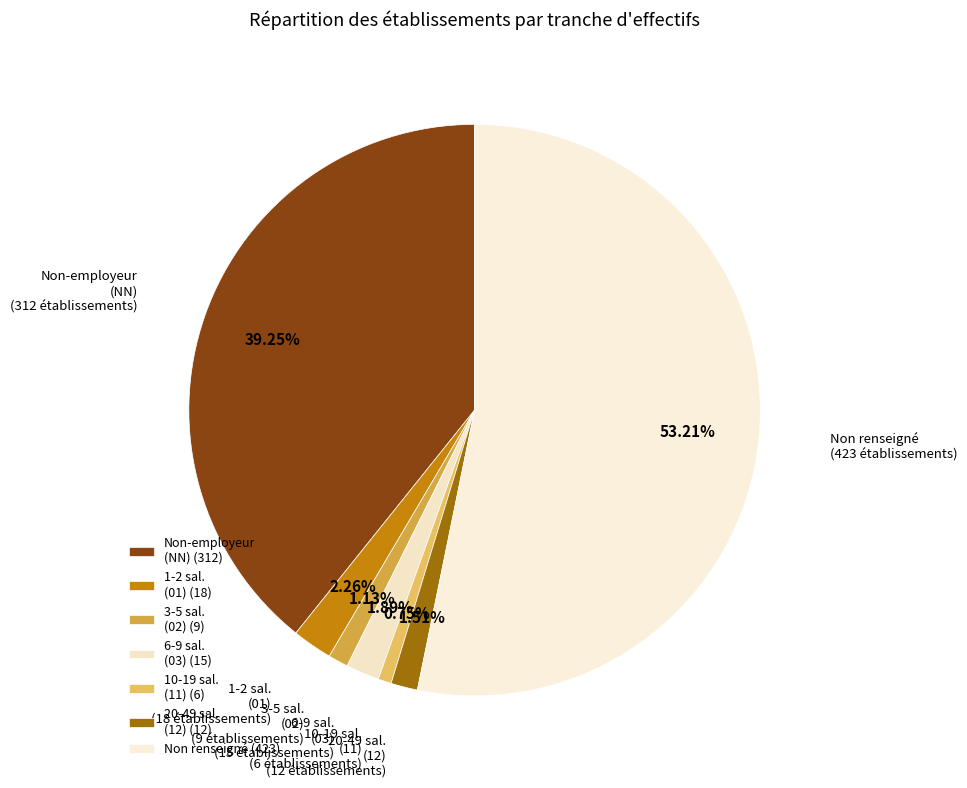

Rank the categories by value from highest to lowest.

, NN, 01, 03, 12, 02, 11